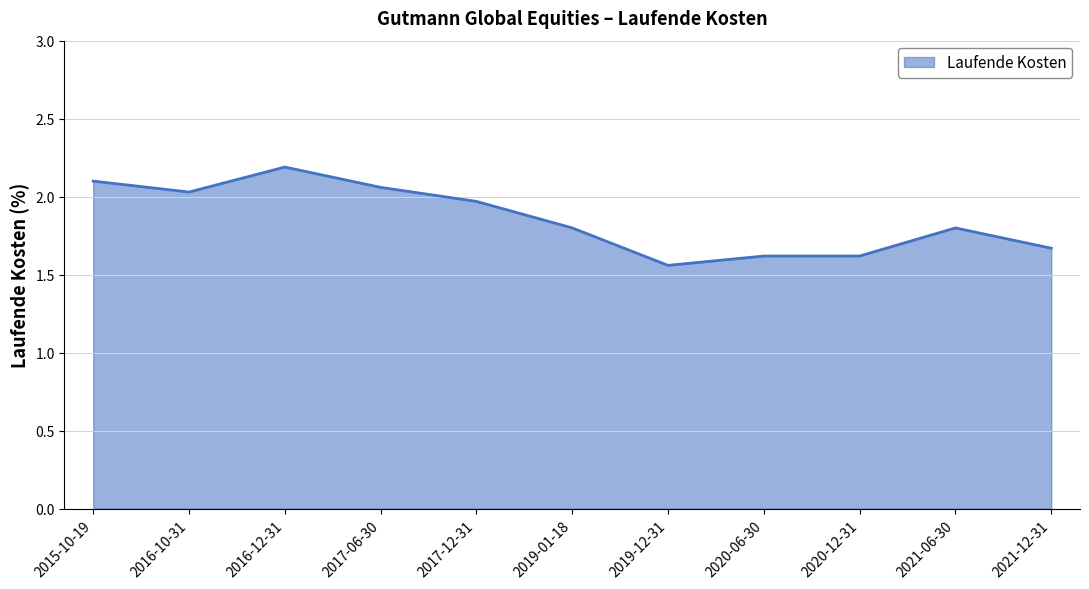

Read the value at 2016-12-31.

2.2